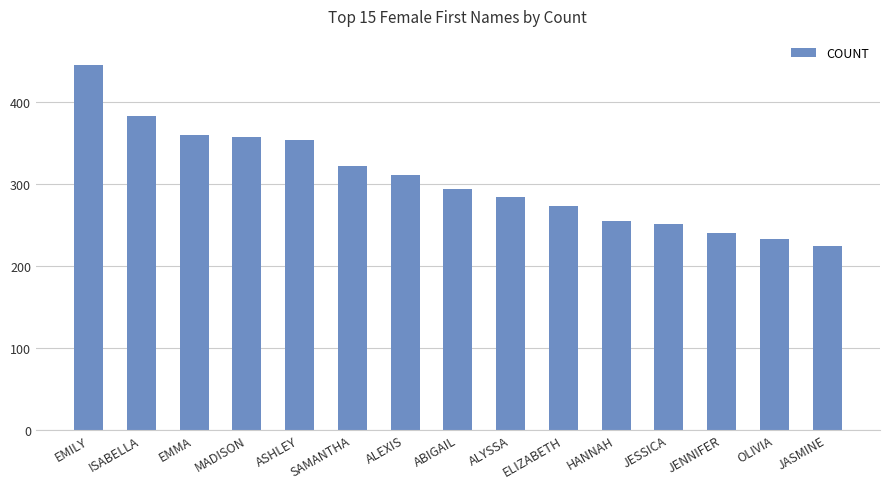

The chart shows a value of 104 at JESSICA. True or false?

False